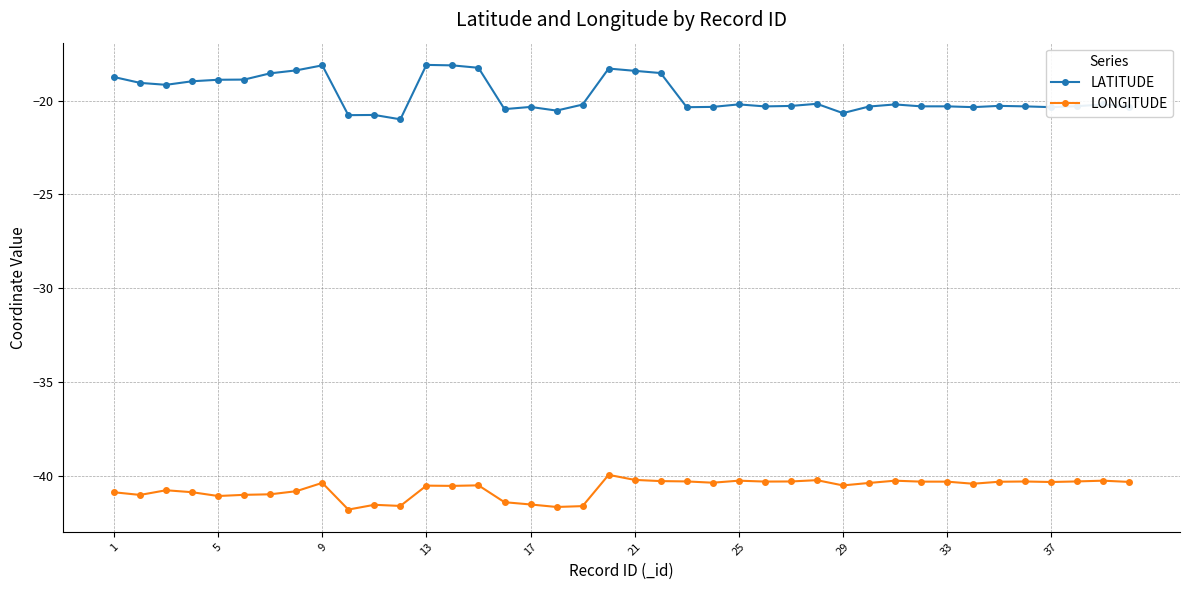

What is the difference between the maximum and minimum values in the LATITUDE series?

2.9